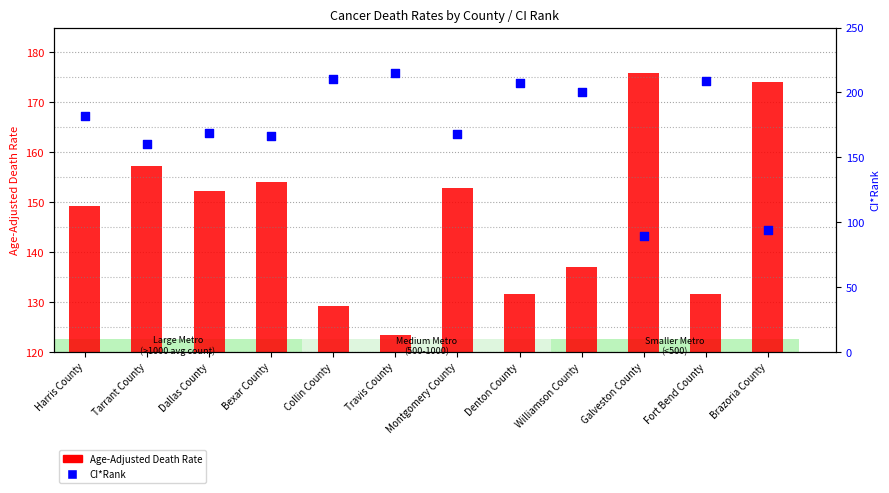

Which series has the widest spread of Y values?

CI*Rank